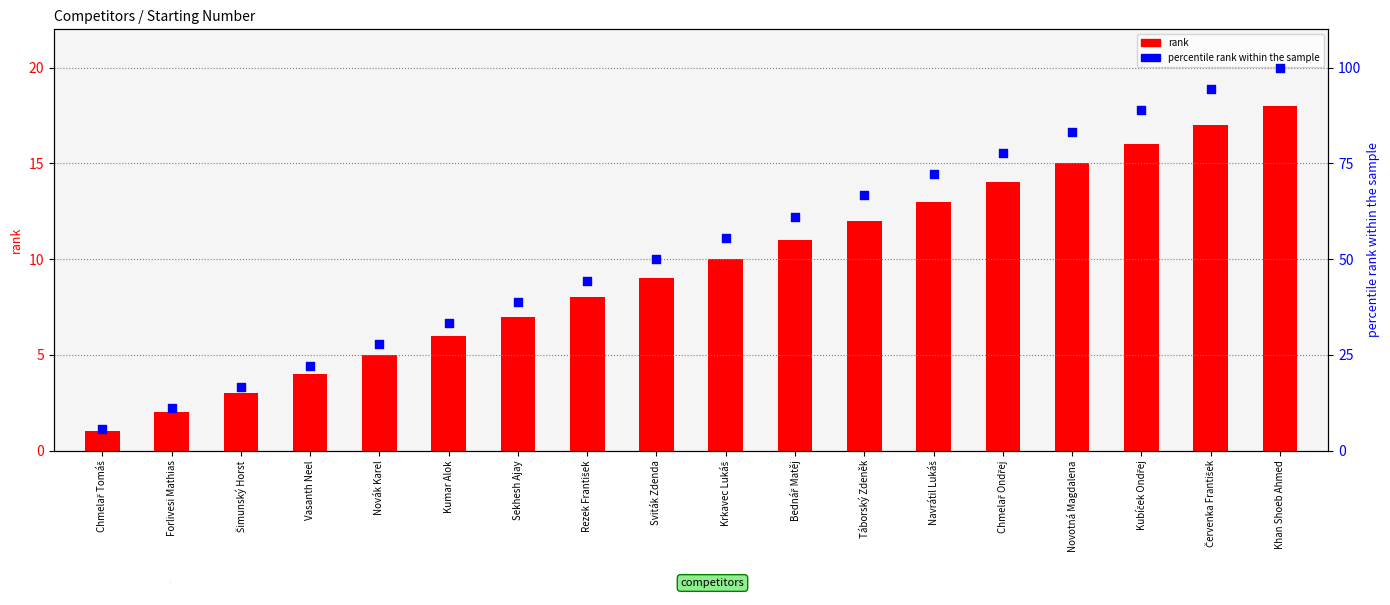

At which category is the sum across all series the highest?

Khan Shoeb Ahmed